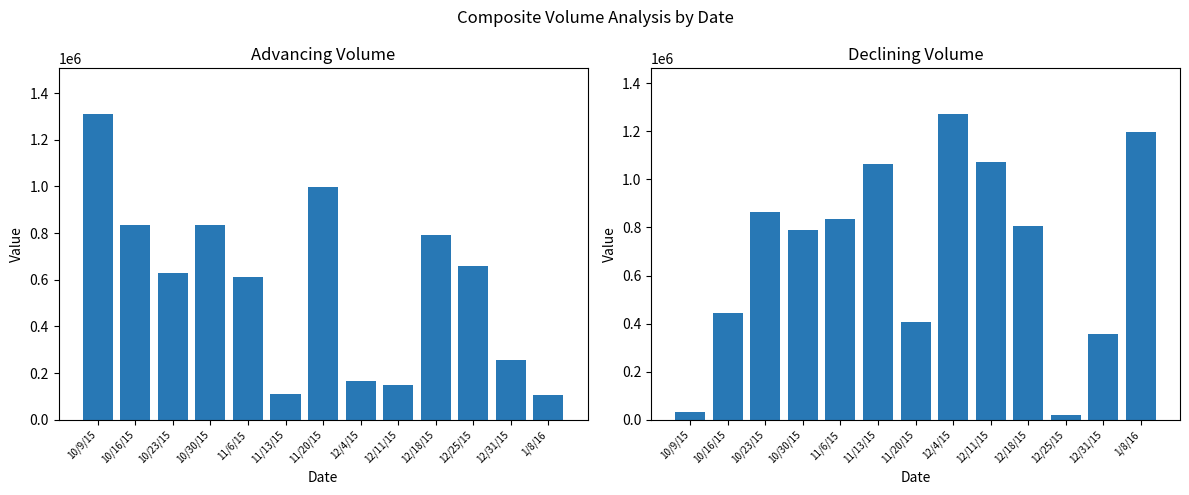

What is the difference between the maximum and minimum values in the DecliningVolume series?

1249887